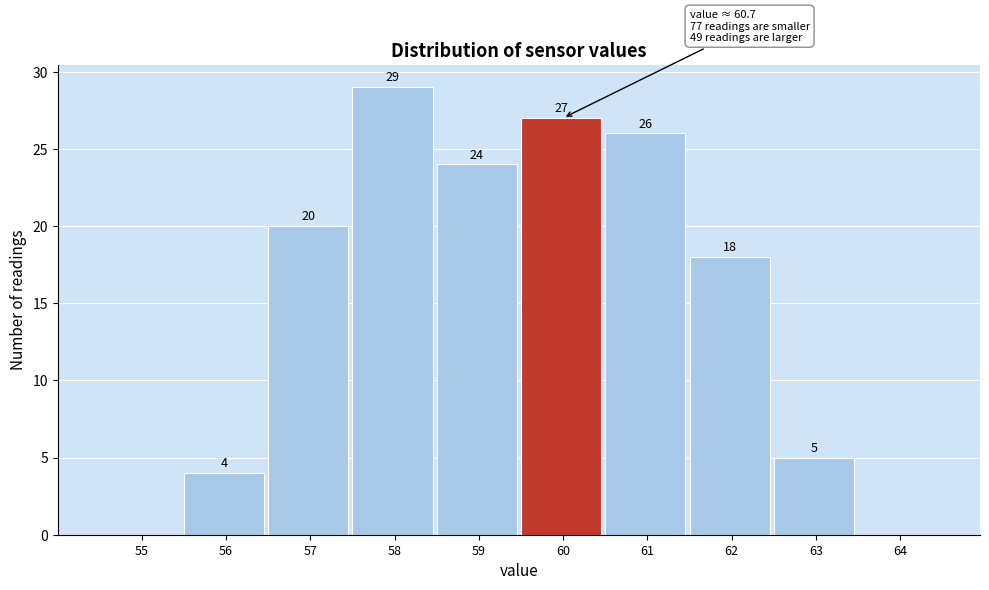

Reading right to left, what are all the values shown in this chart?

64=0	63=5	62=18	61=26	60=27	59=24	58=29	57=20	56=4	55=0